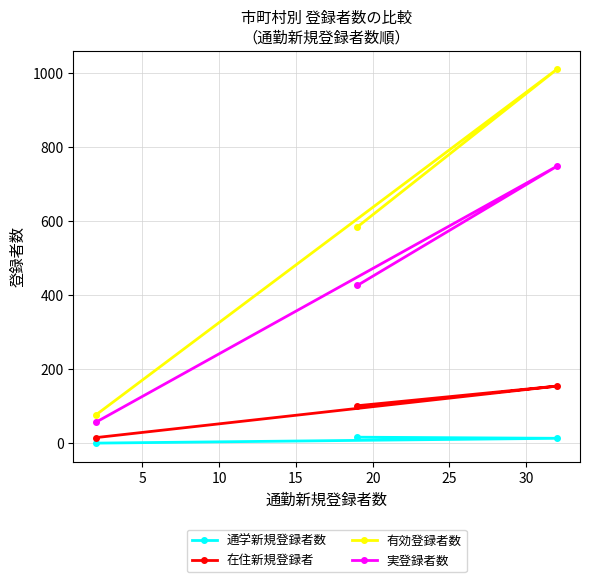

At how many categories does at least one series exceed 812?

1